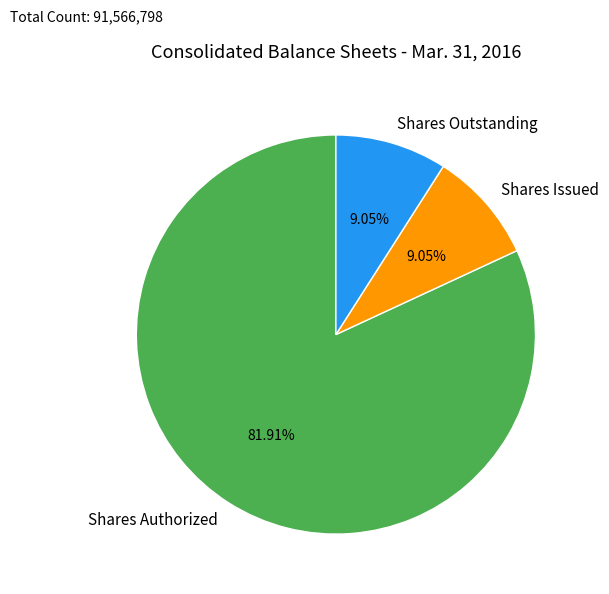

Do Shares Authorized and Shares Issued together represent more than half of the pie?

Yes